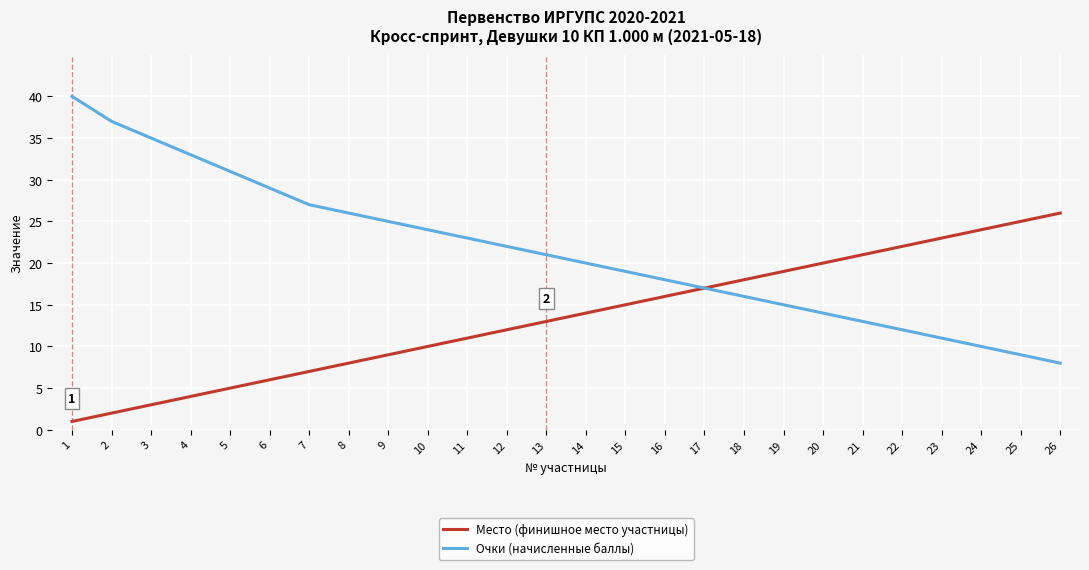

List the series in order of their overall mean, highest first.

Очки (начисленные баллы), Место (финишное место участницы)